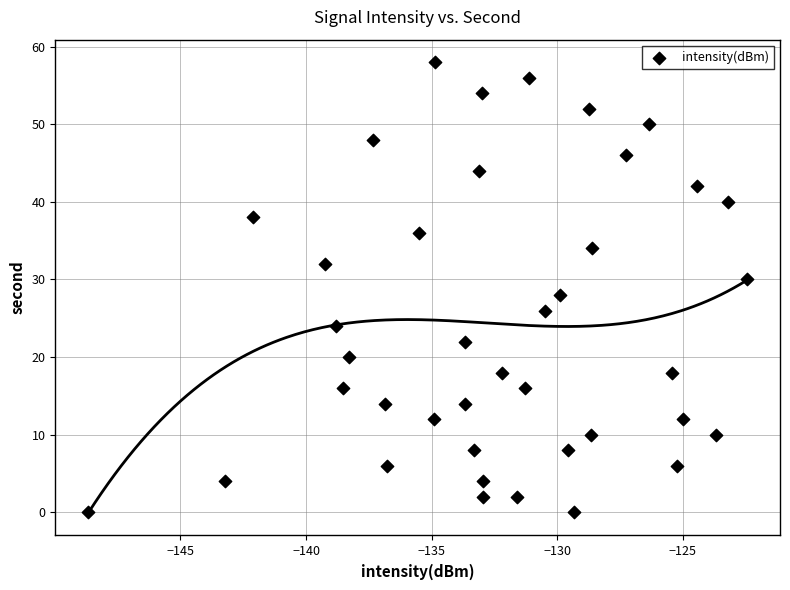

What is the range of Y values (max minus min)?

58